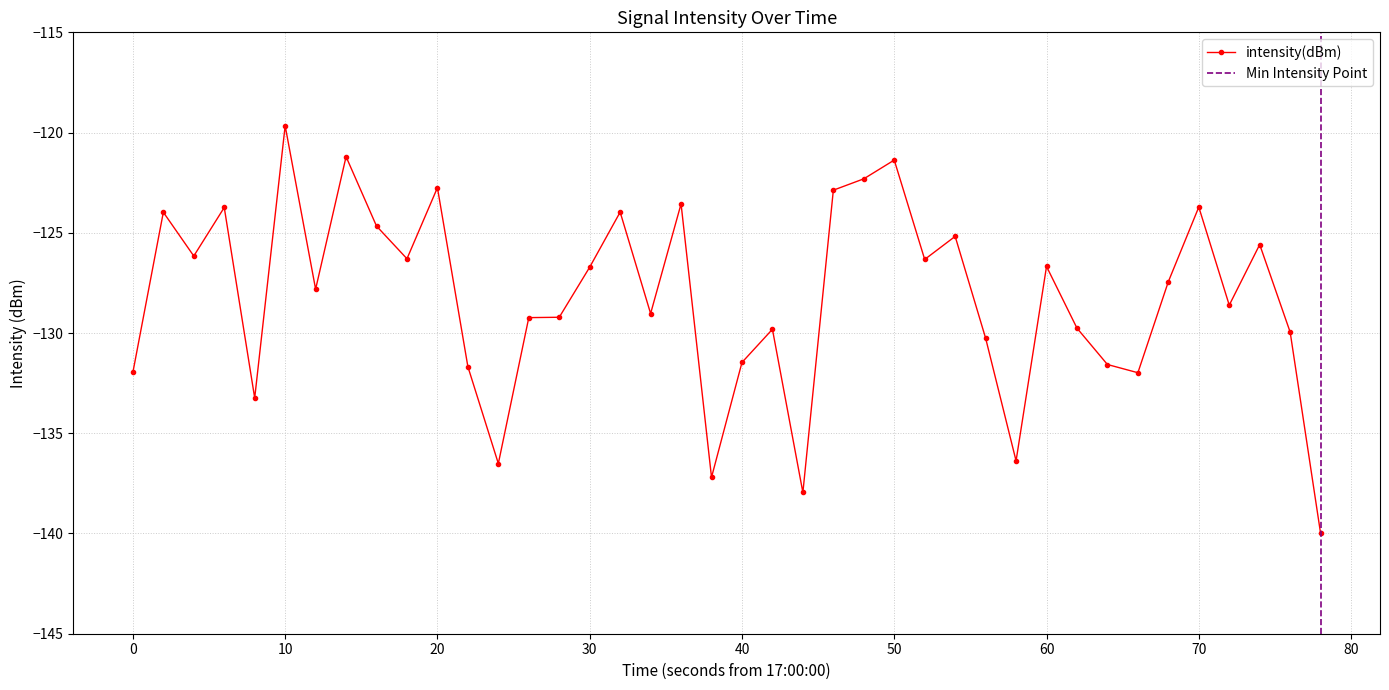

True or false: intensity(dBm) has more than 2 interior local peaks.

True